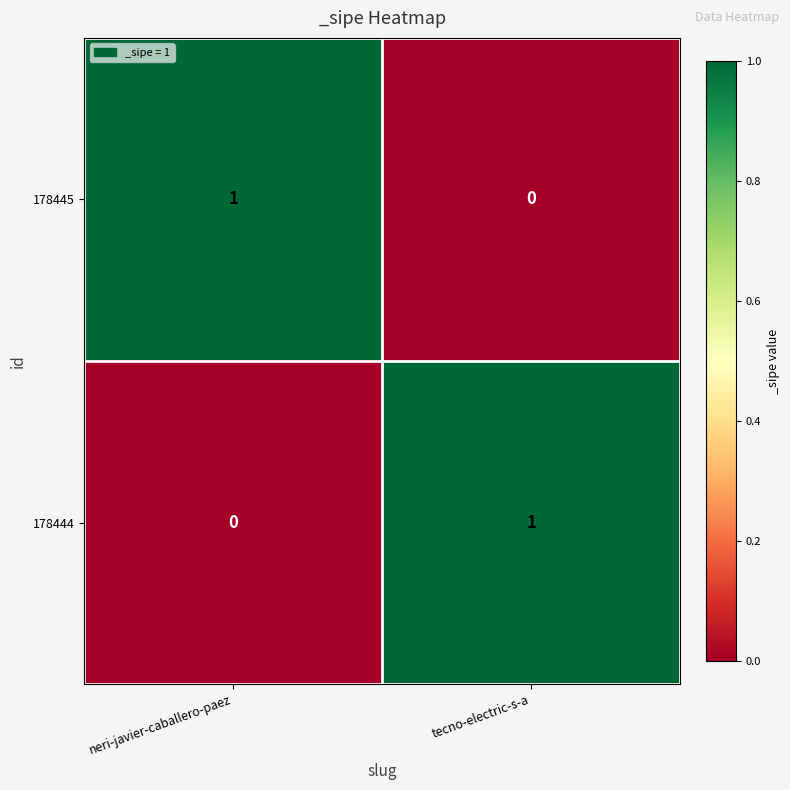

Reading left to right, list all the values displayed in this chart.

178445: 1	0
178444: 0	1